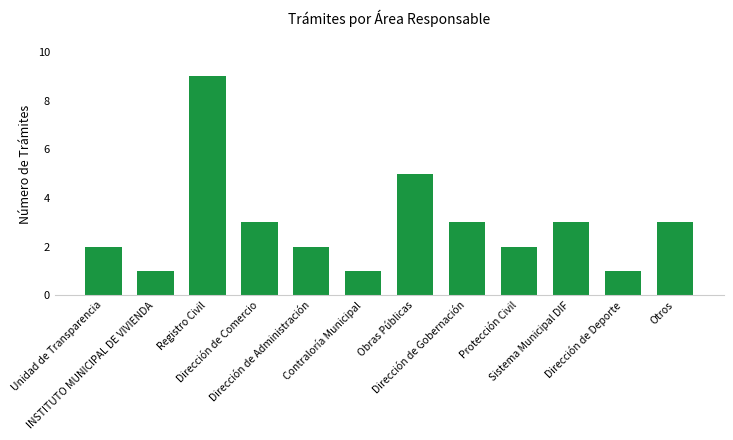

Where is the data nearest to the value 5?

Obras Públicas